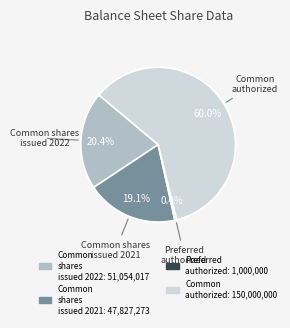

Does any single category account for the majority?

Yes